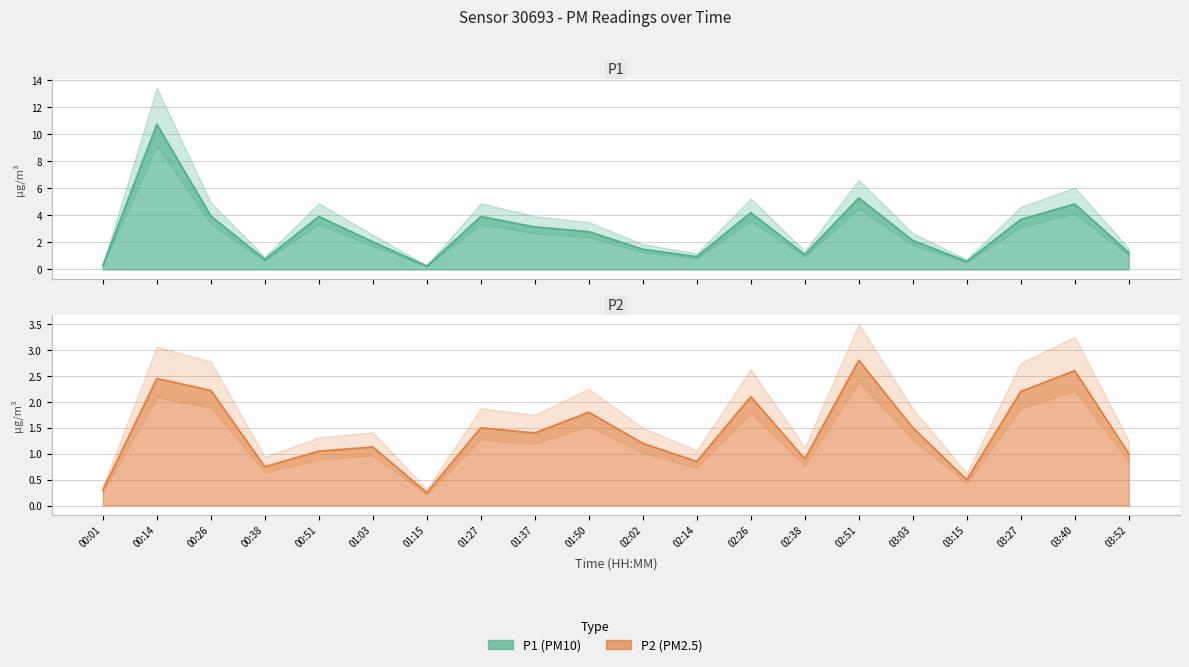

True or false: P1 and P2 intersect in this chart.

False